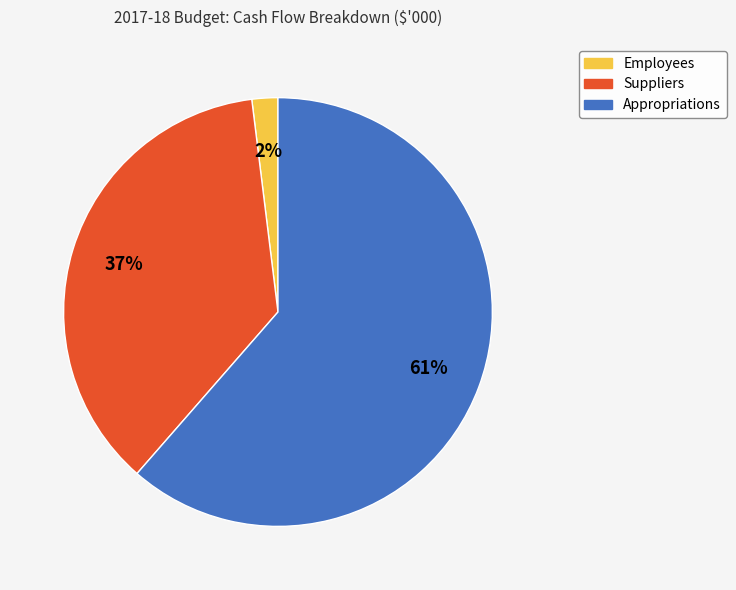

Which category has the smallest portion of the pie?

Employees